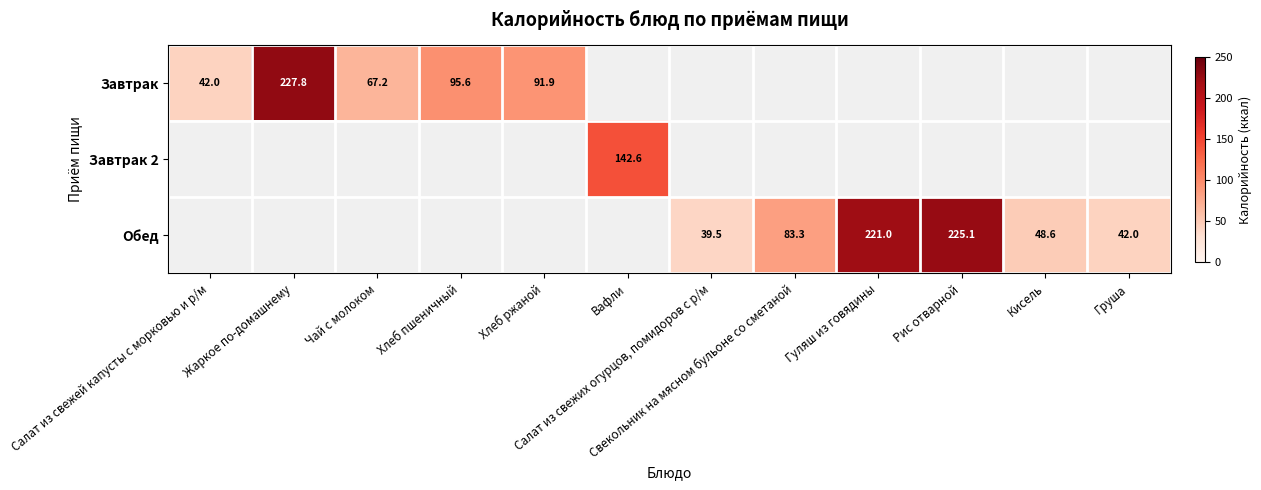

Count the number of categories in the chart.

12